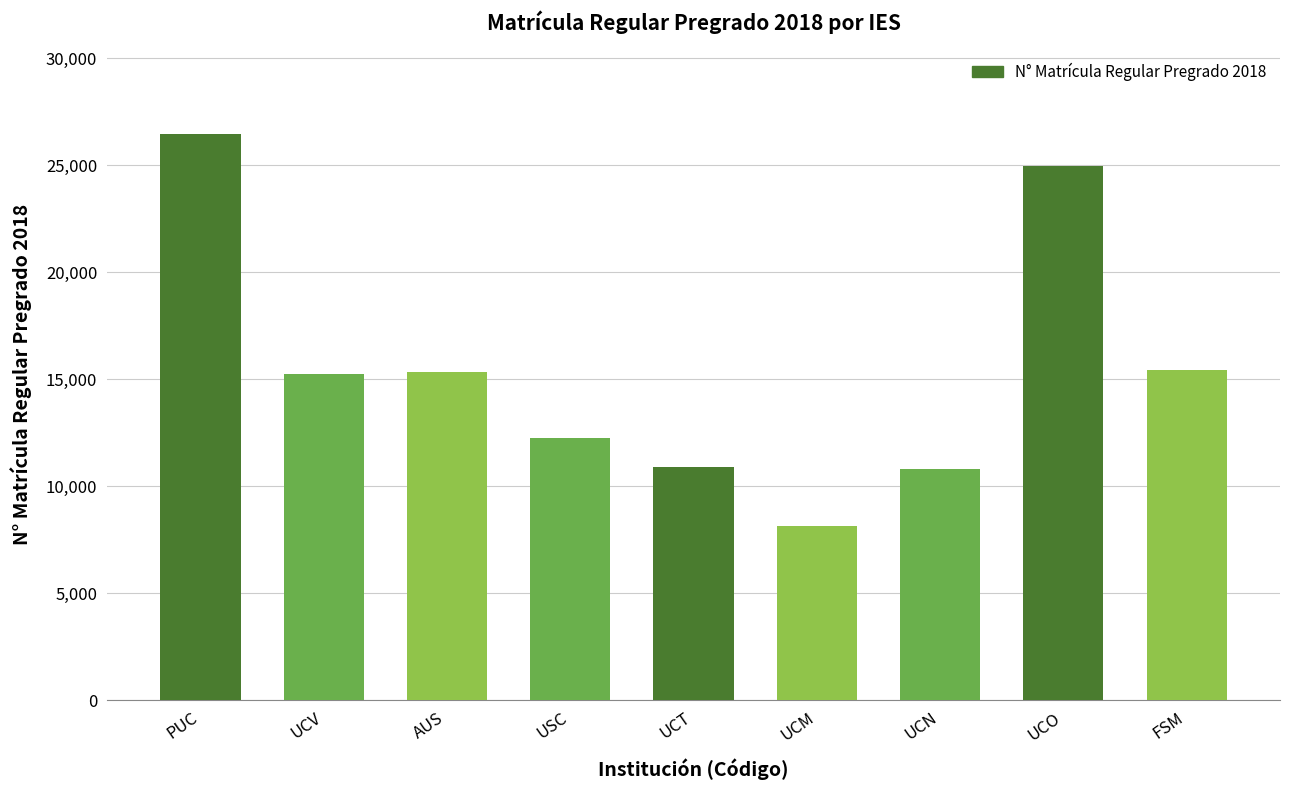

What is the change in value from UCT to UCM?

-2755